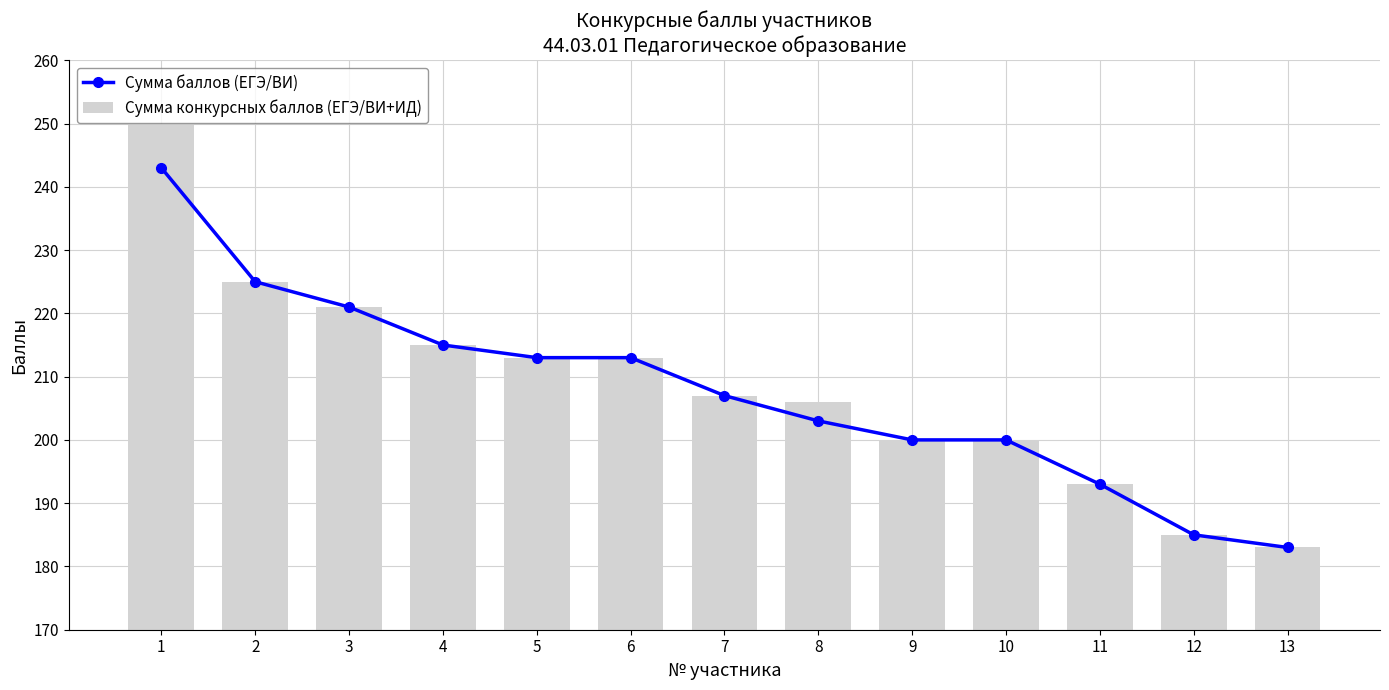

List the labels in order of Сумма конкурсных баллов (ЕГЭ/ВИ+ИД) value, largest first.

1, 2, 3, 4, 5, 6, 7, 8, 9, 10, 11, 12, 13